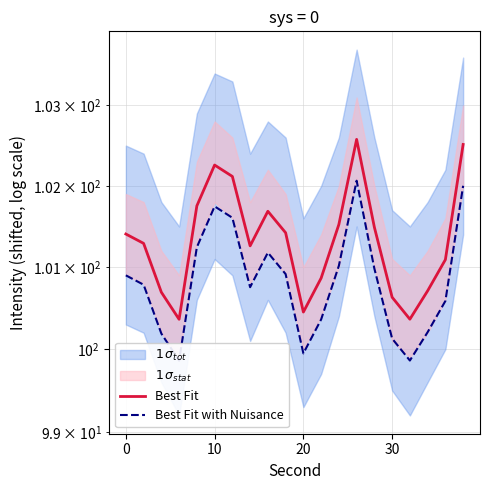

Does the chart have visible grid lines?

Yes